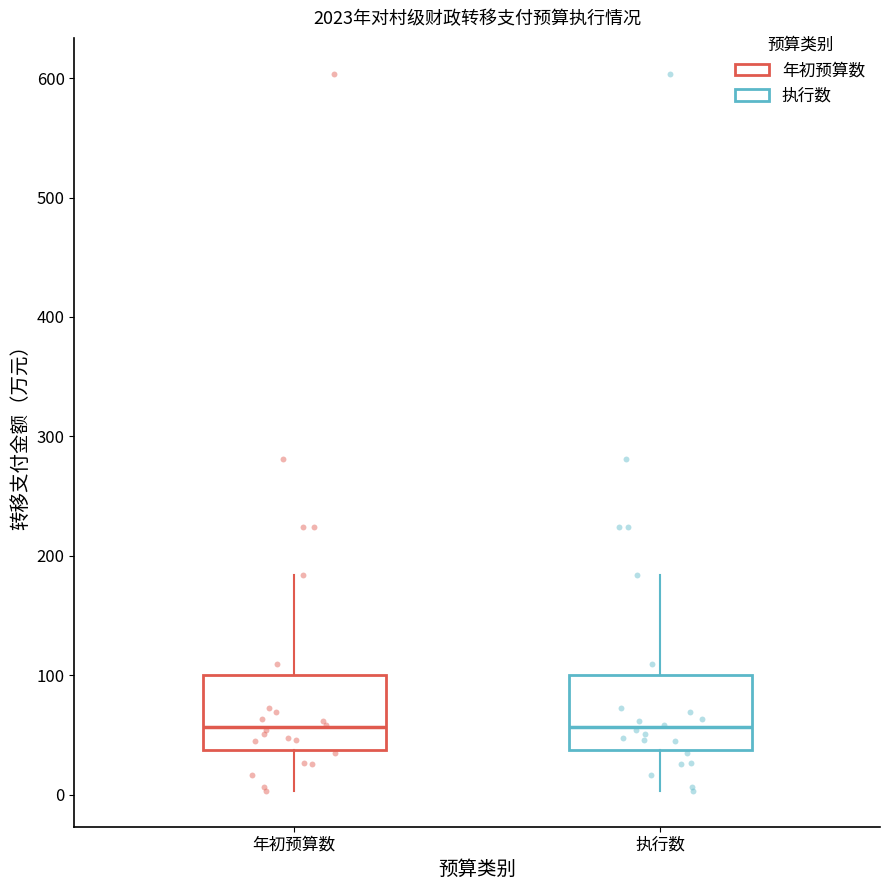

Reading left to right, read every box against the y-axis: the position of its median line, the range the box covers, and the ends of its whiskers. The values are not printed on the chart, so give them approximately, as read against the axis.

年初预算数: median 60, box 40 to 100, whiskers 0 to 180
执行数: median 60, box 40 to 100, whiskers 0 to 180